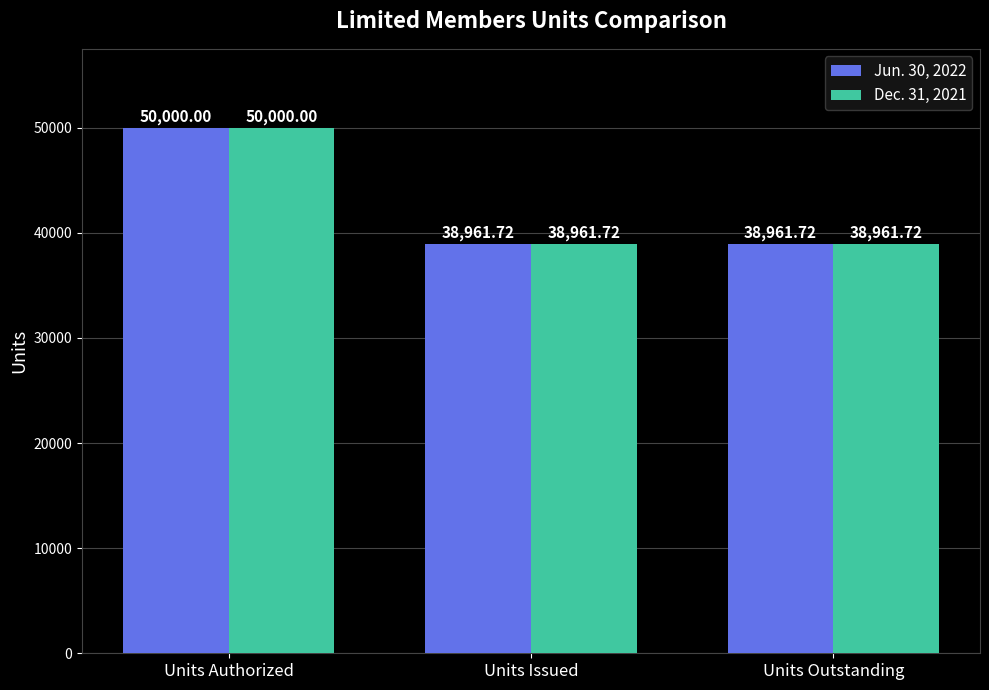

Reading left to right, transcribe all the data shown in this chart.

Jun. 30, 2022: 50000.0	38961.7	38961.7
Dec. 31, 2021: 50000.0	38961.7	38961.7